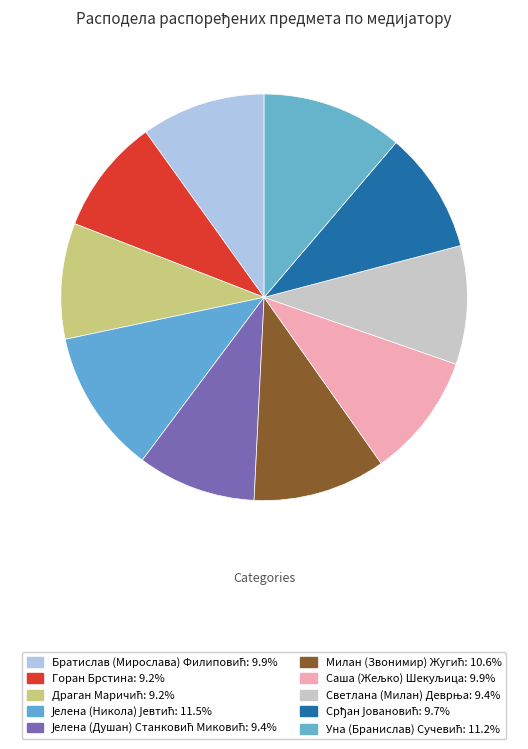

Count the number of slices in the pie.

10